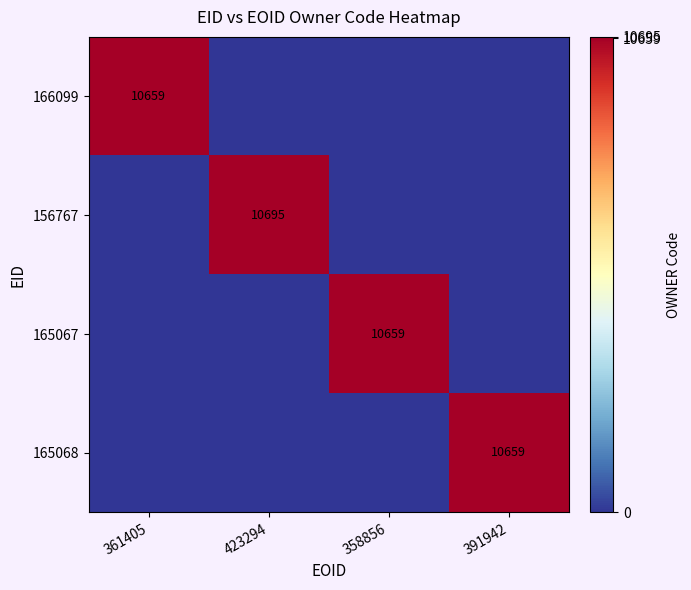

The value of 166099 at 361405 is 18058. True or false?

False